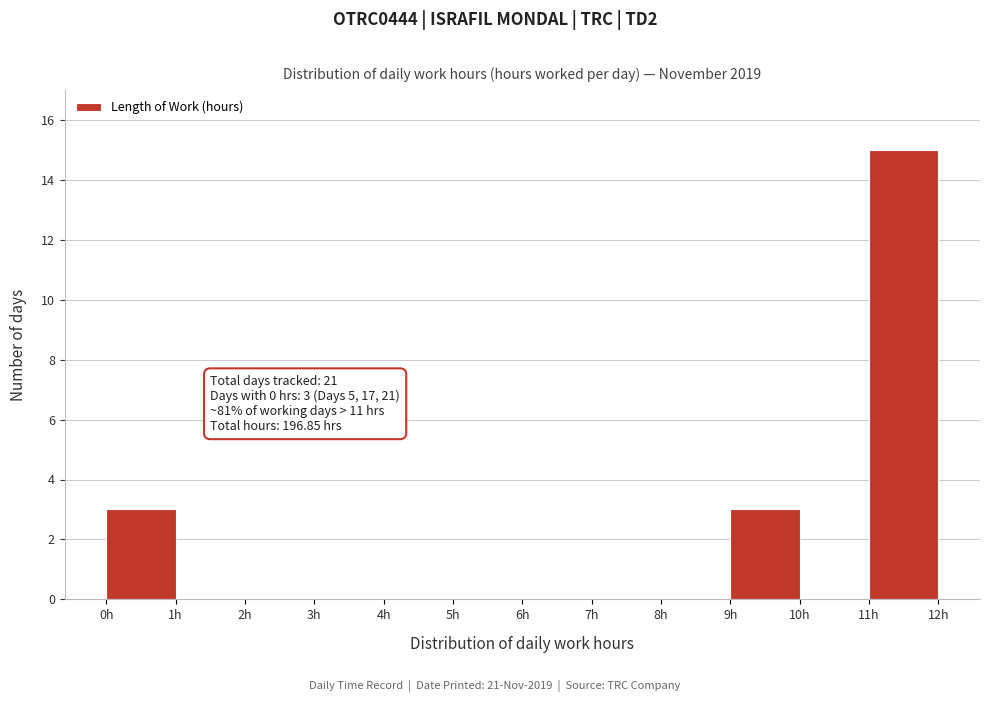

Over which range of the x-axis is the bar tallest?

11 to 12